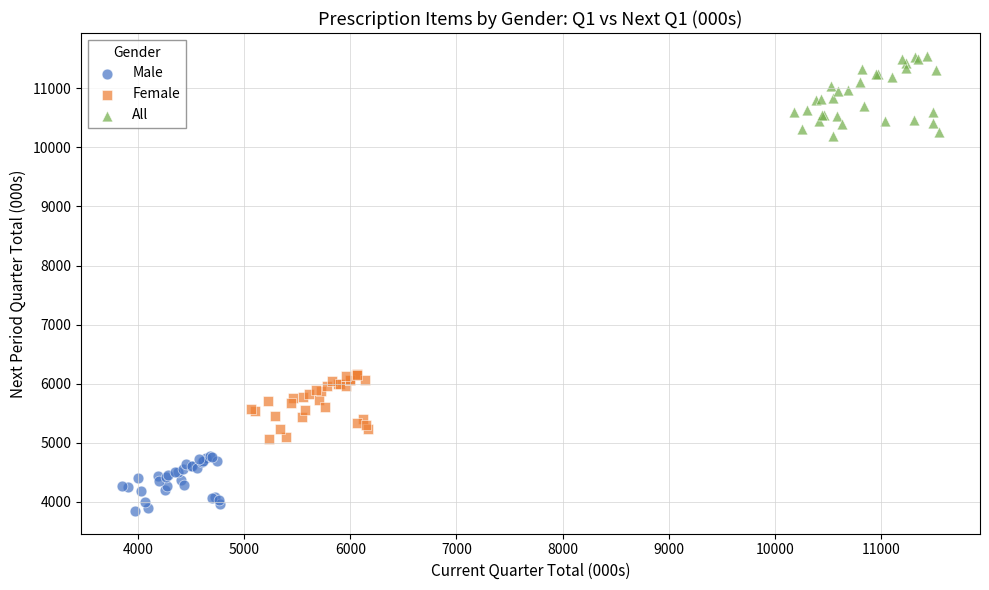

Which series contains the lowest Y value?

Male